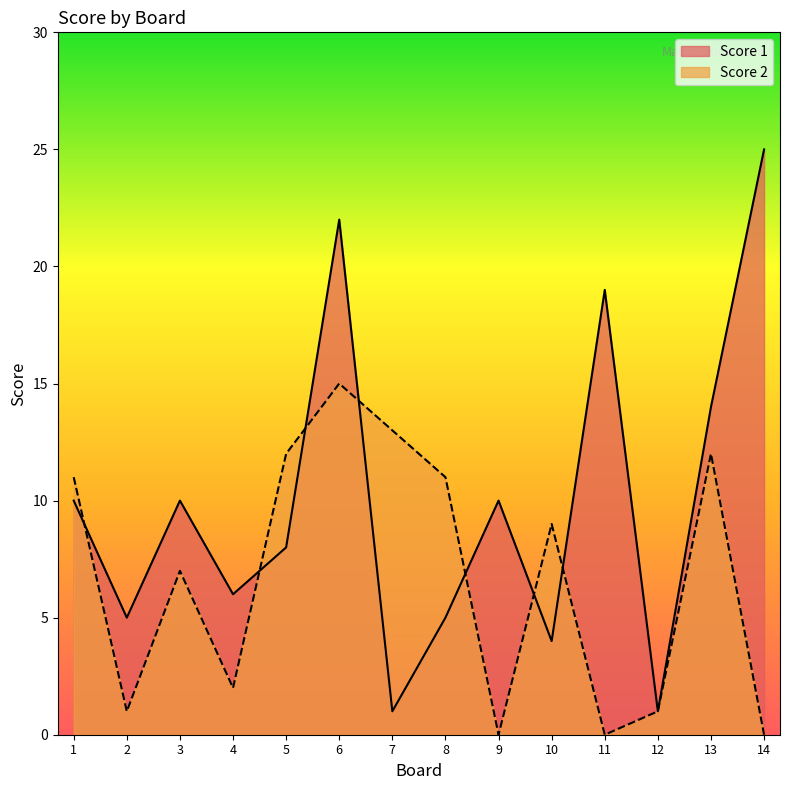

Which series has the largest range (max minus min)?

Score 1